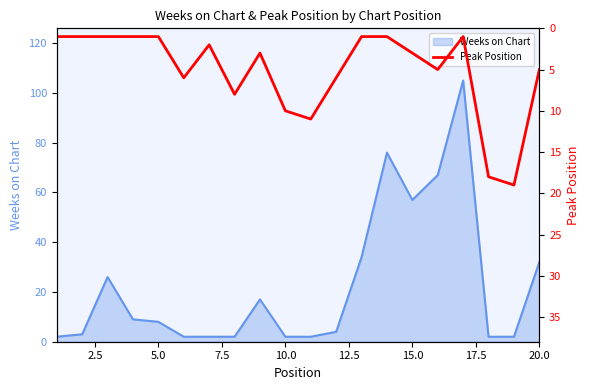

What is the maximum value for Weeks on Chart?

105